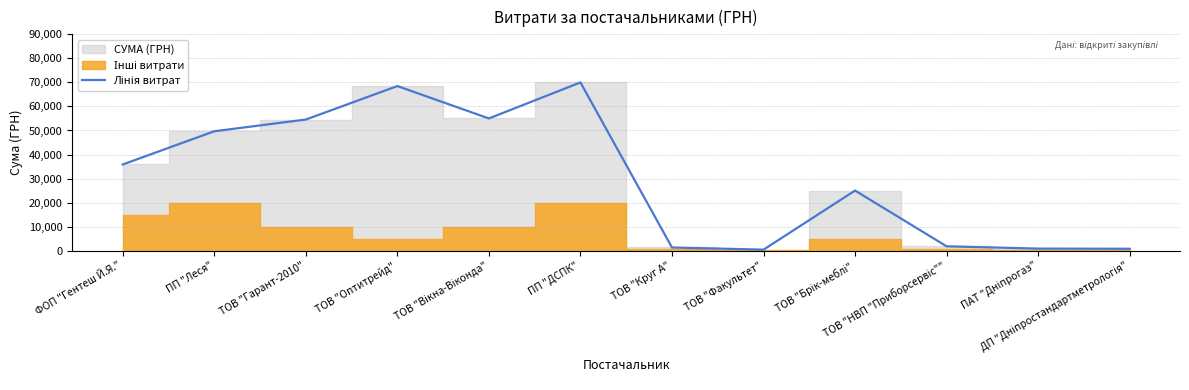

What is the greatest value displayed?

69984.0